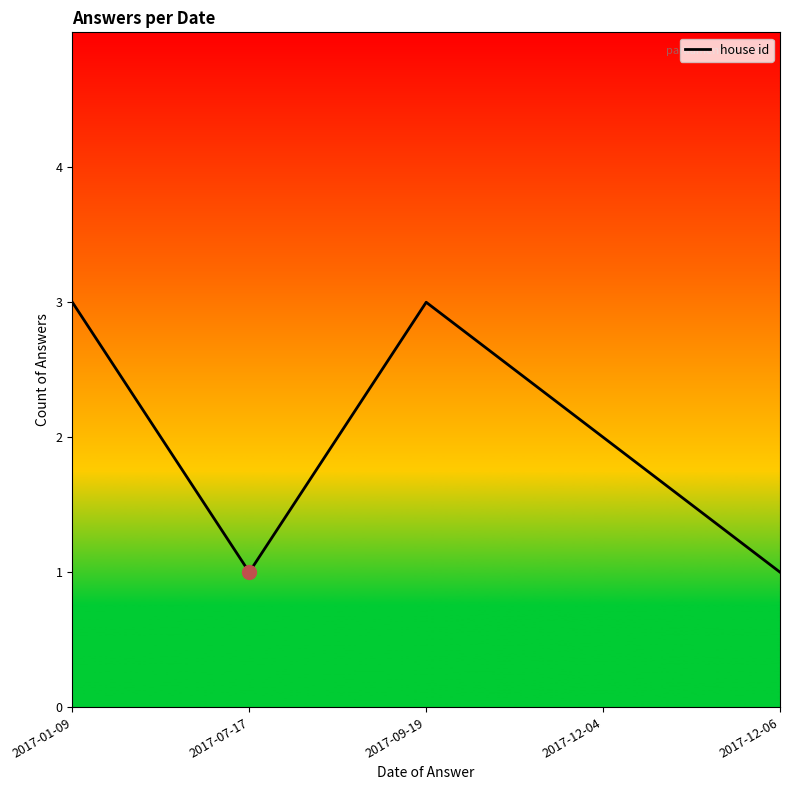

True or false: there are more than 2 points higher than both neighbors.

False